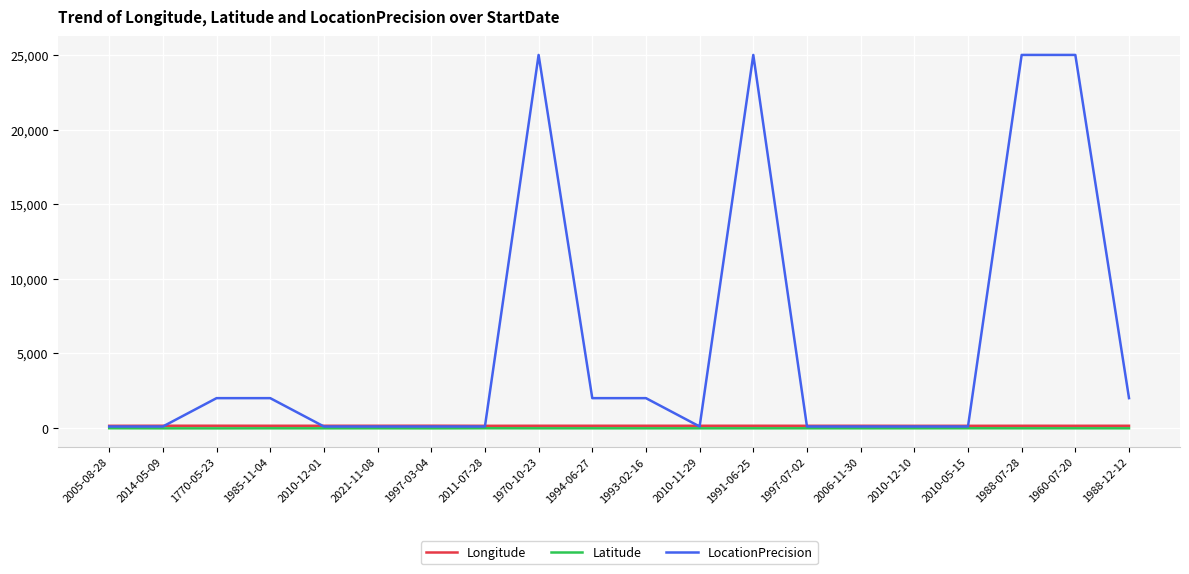

Which series has the largest total across all categories?

LocationPrecision